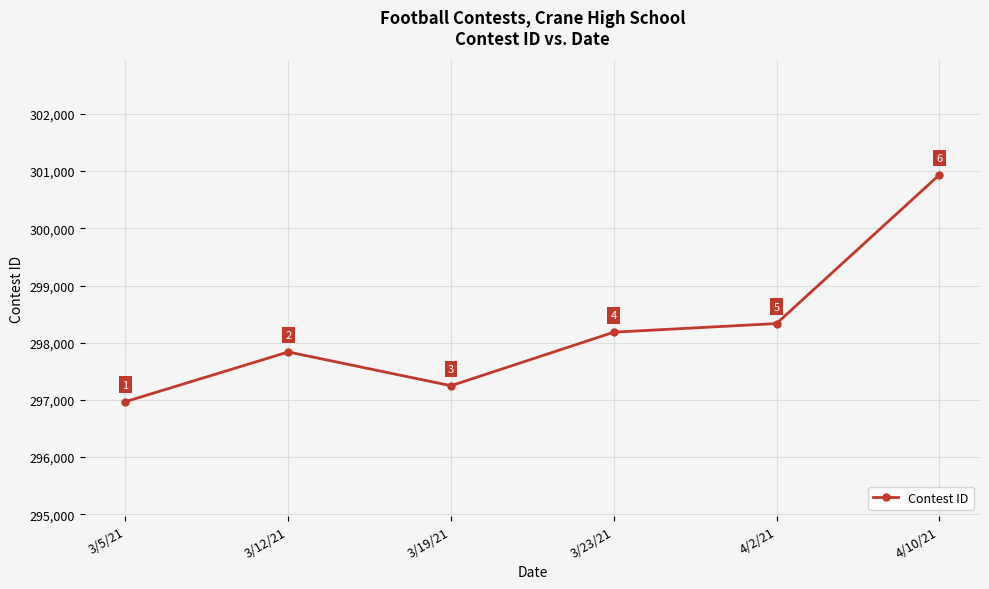

Which category has the lowest value across all series?

3/5/21